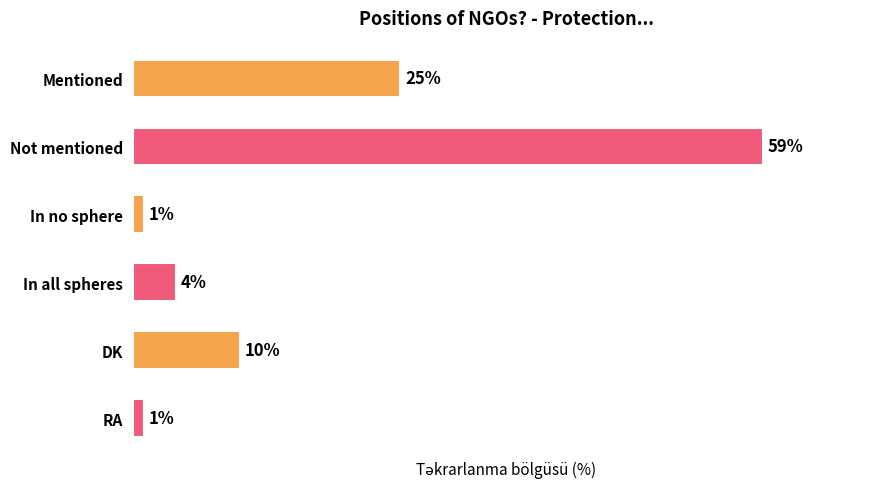

Between DK and Mentioned, which is larger?

Mentioned